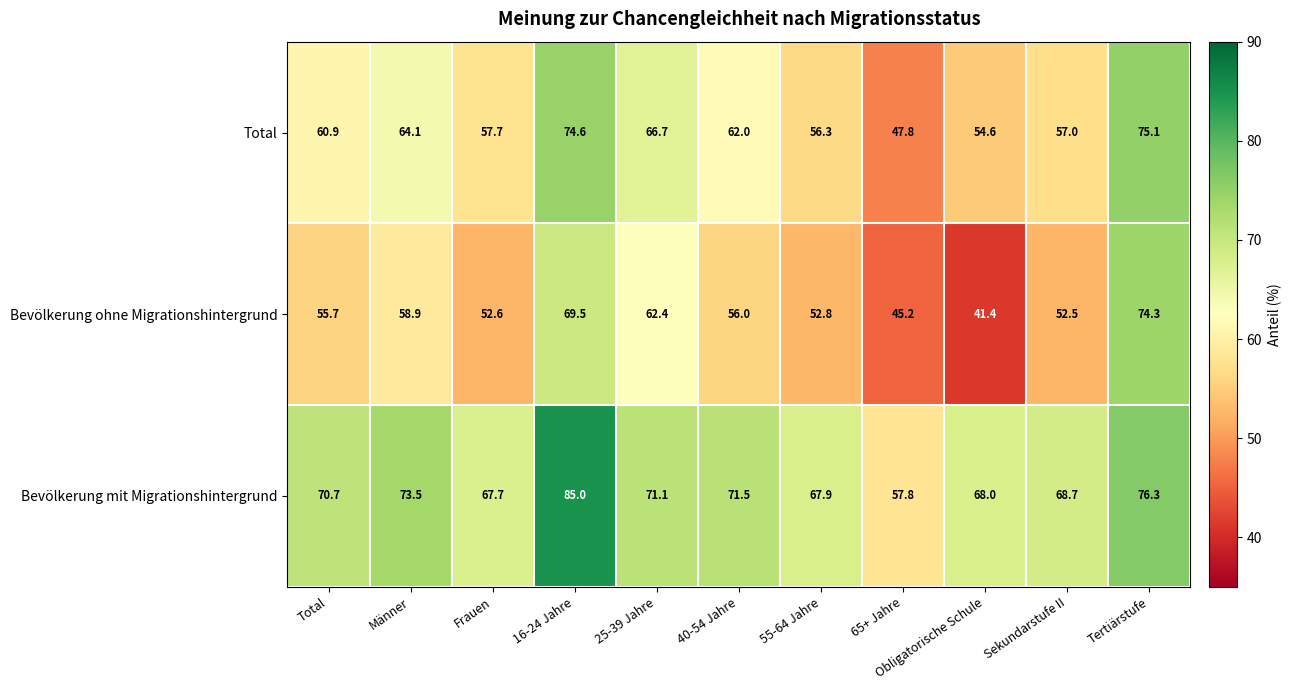

At which category is the sum across all series the highest?

16-24 Jahre